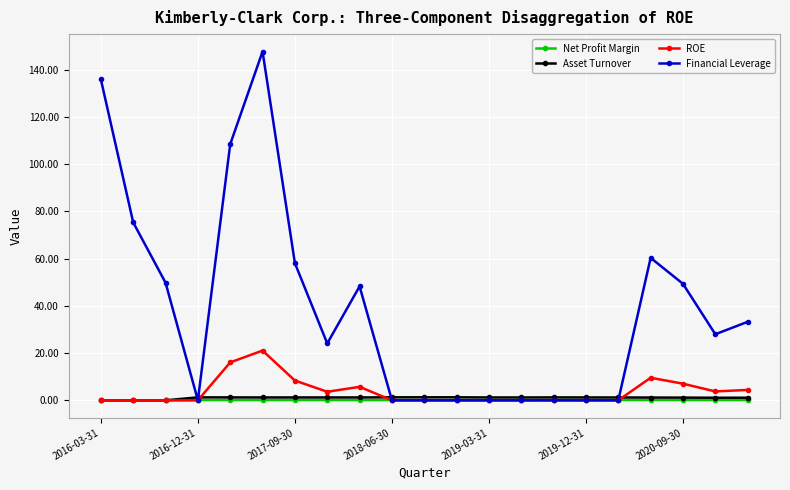

Which series has the largest total across all categories?

Financial Leverage